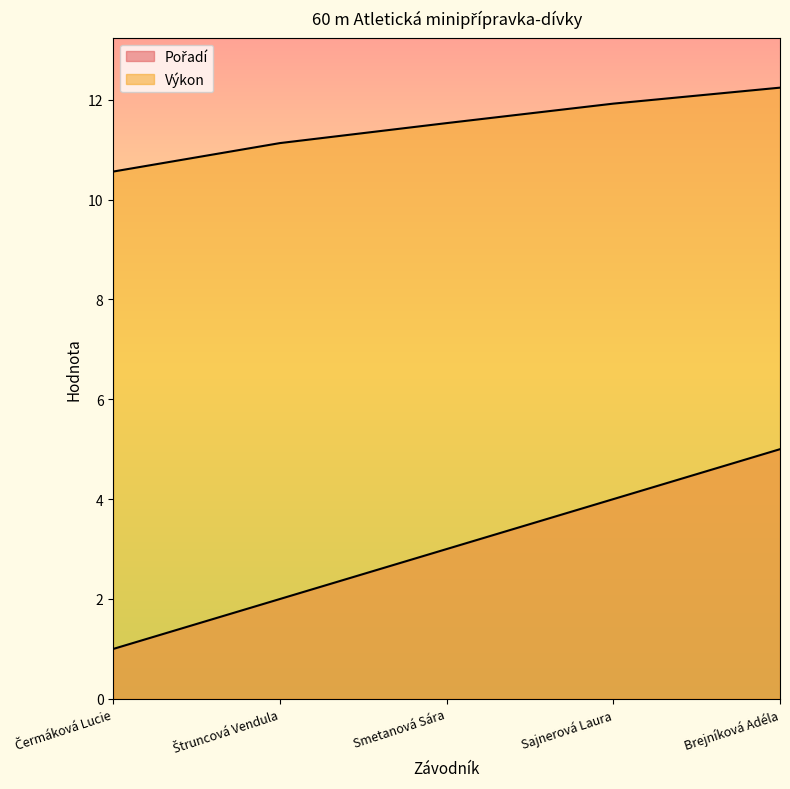

True or false: Výkon has more than 1 points higher than both neighbors.

False